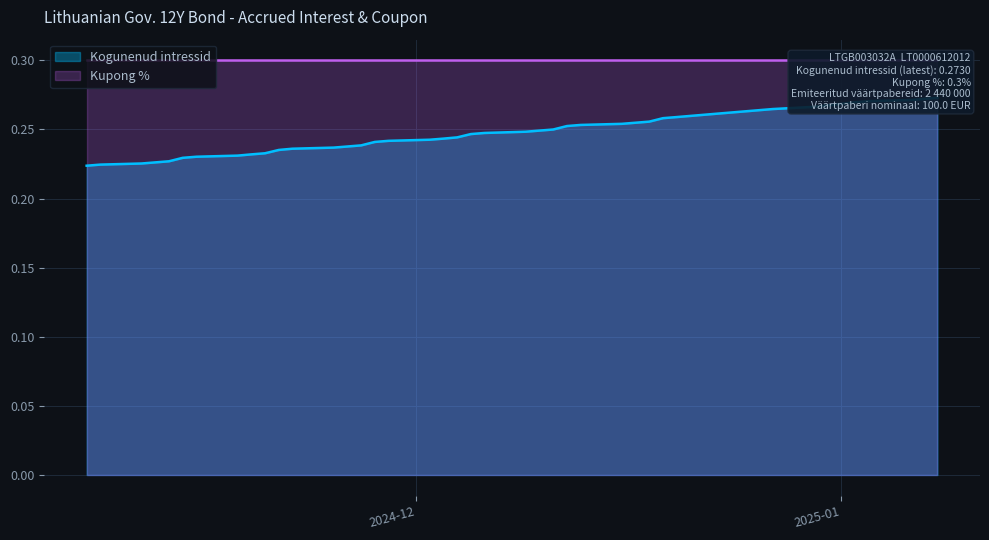

What is the label of the 7th point from the left?

2024-11-15